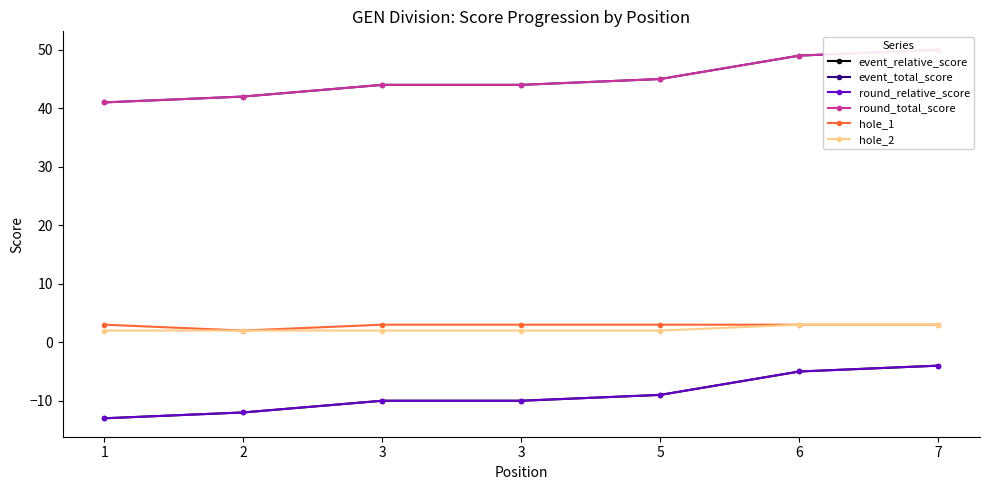

Which series has the largest total across all categories?

event_total_score